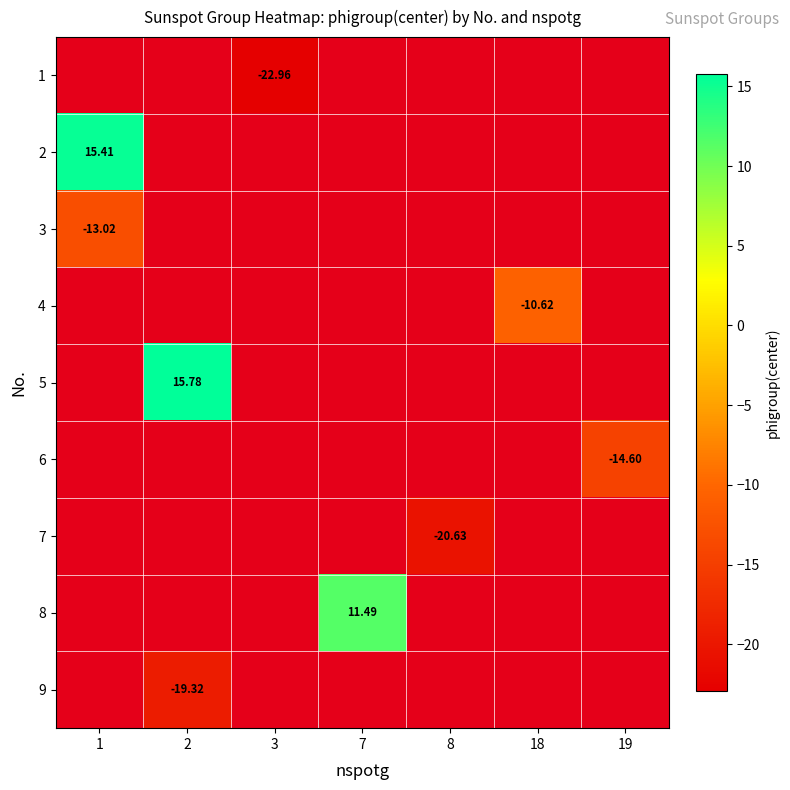

Is the value of 3 at 19 greater than the value of 5 at 2?

No